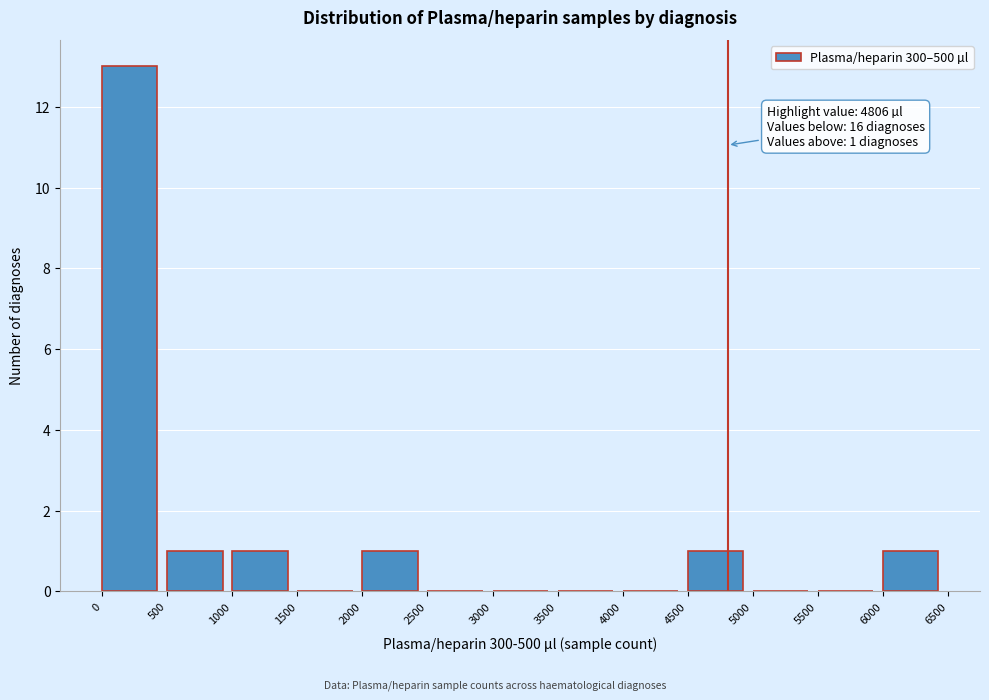

Which range on the x-axis has the tallest bar?

0 to 500